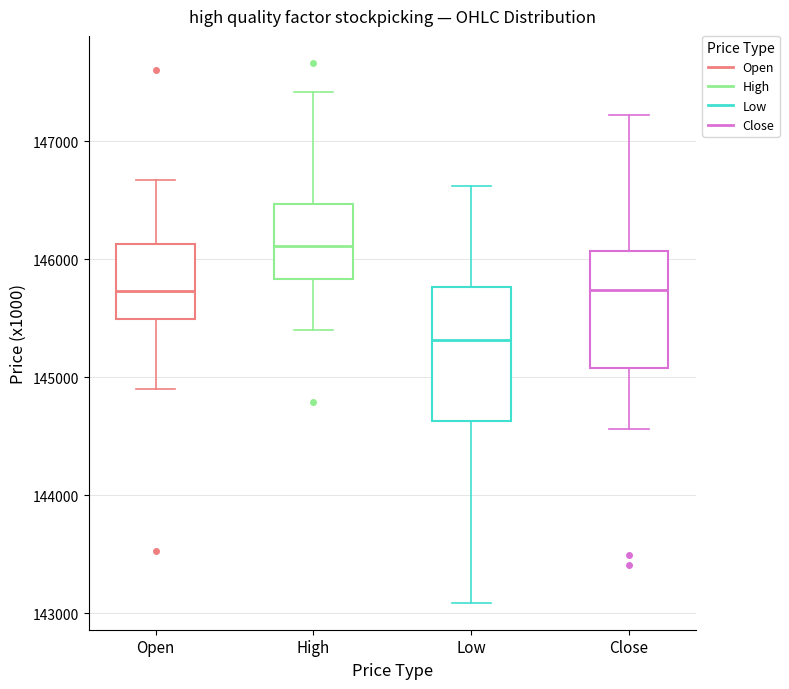

Which box has the highest median line?

High